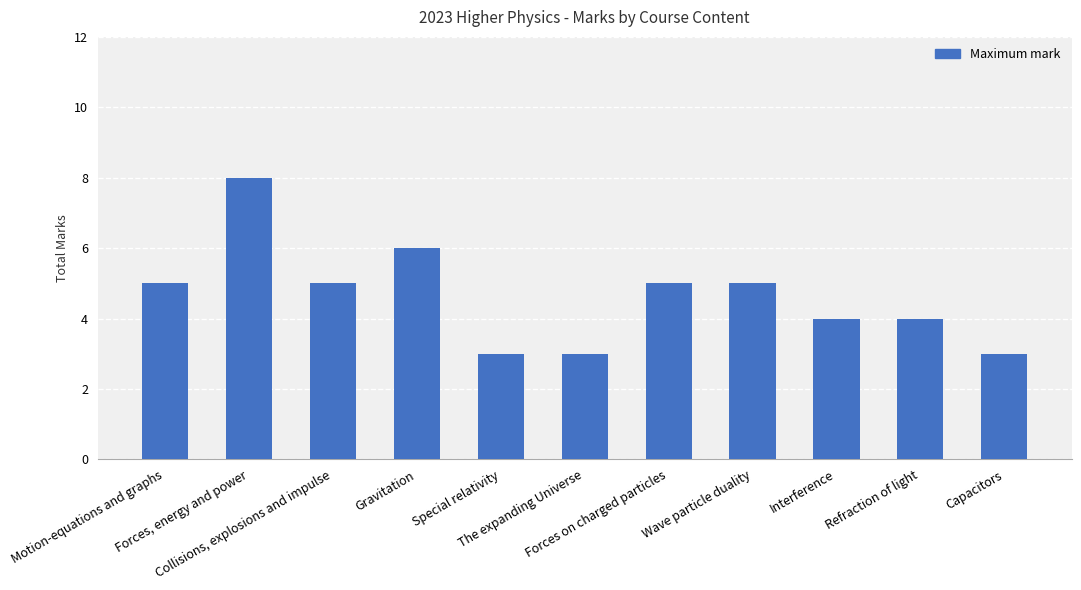

What is the ratio of the value at Motion-equations and graphs to the value at The expanding Universe?

1.7